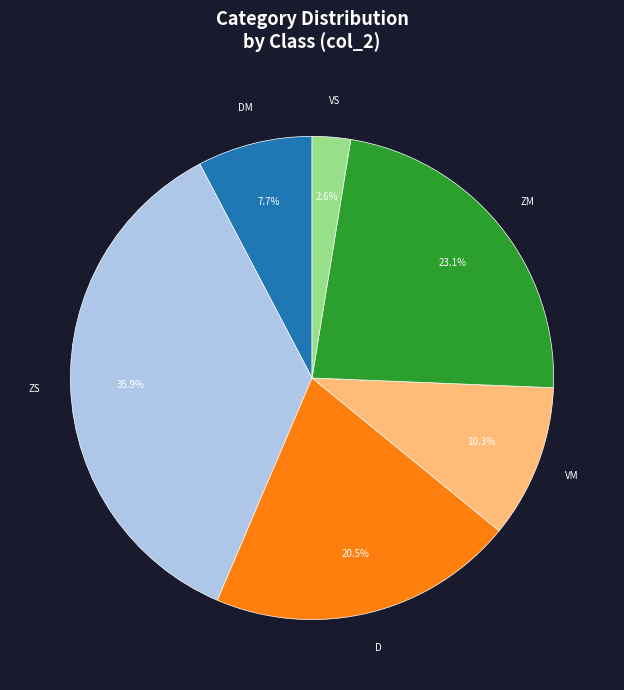

Is there any slice that represents more than half of the pie?

No